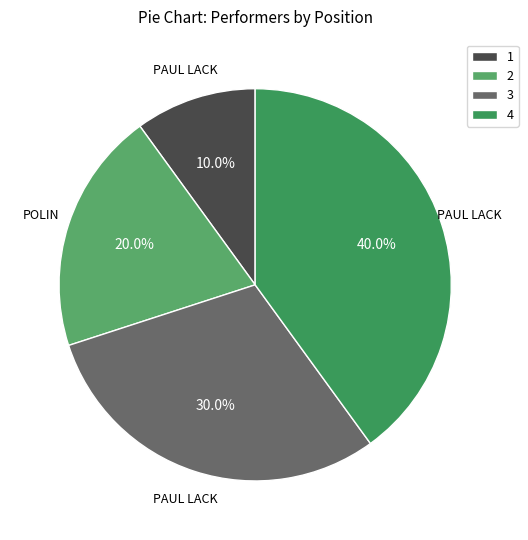

Which category has the biggest portion of the pie?

4